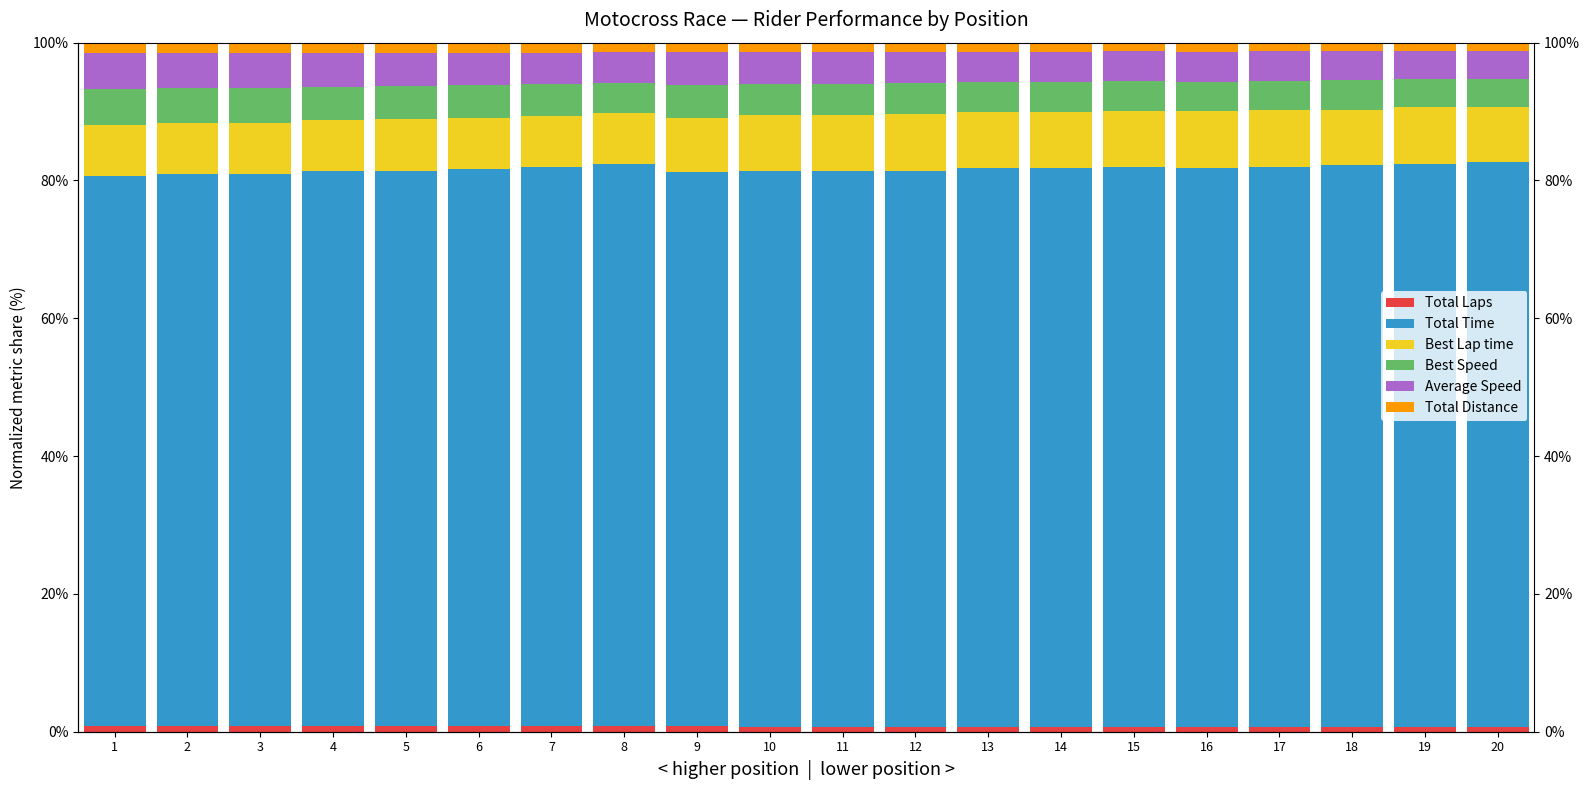

What is the difference between the Average Speed values at 9 and 3?

0.4